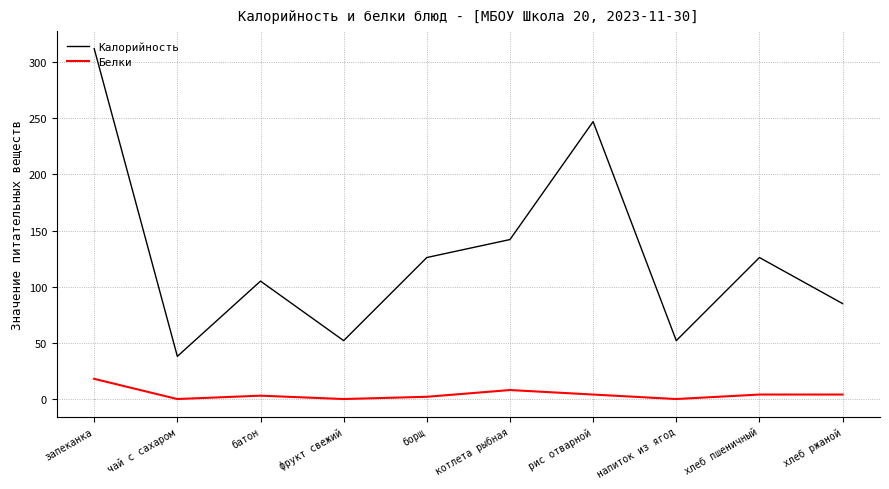

Is it true that Белки equals 2 at борщ?

True